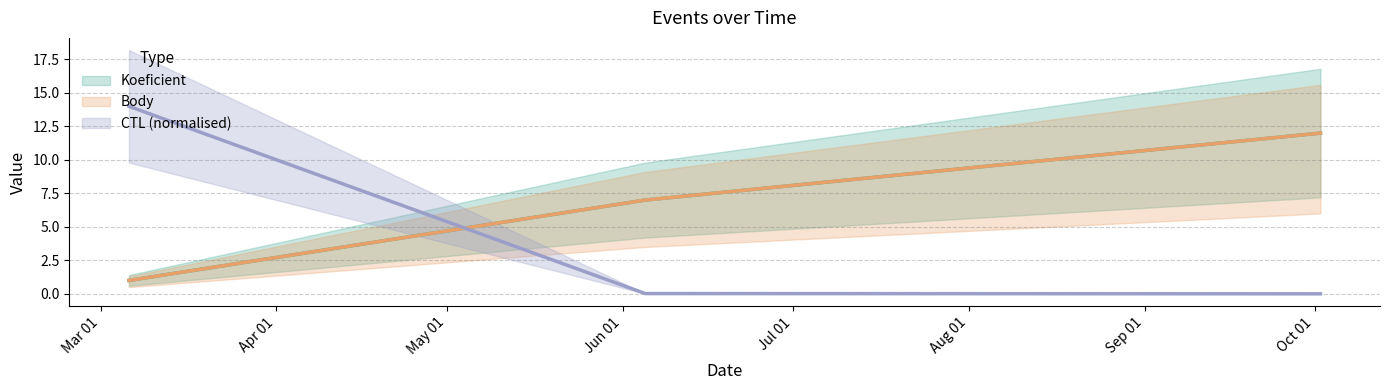

What is the total value across all series at 2021-10-02?

24.0